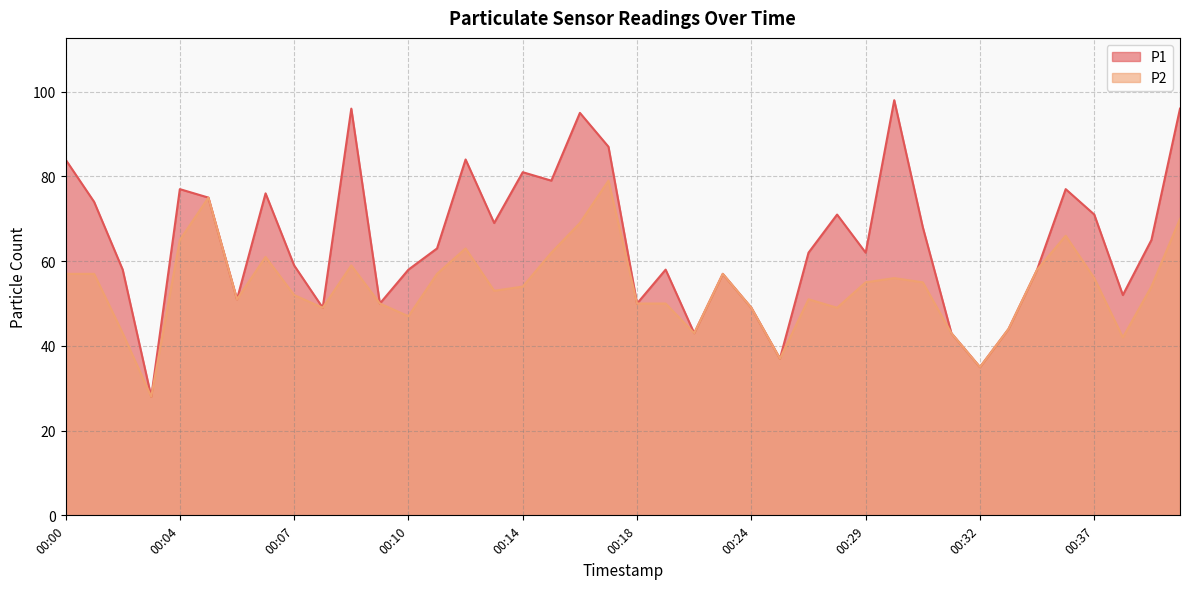

How many data points in P2 are above 54?

19